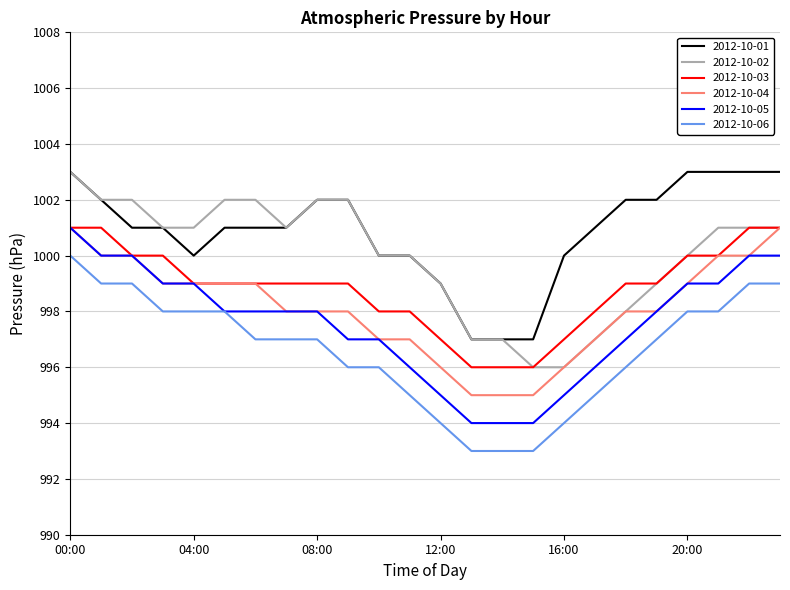

True or false: 2012-10-03 and 2012-10-01 intersect in this chart.

False